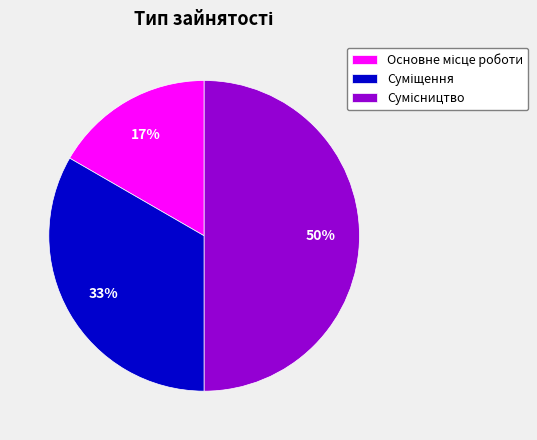

To the nearest percent, what is the average slice percentage?

33%